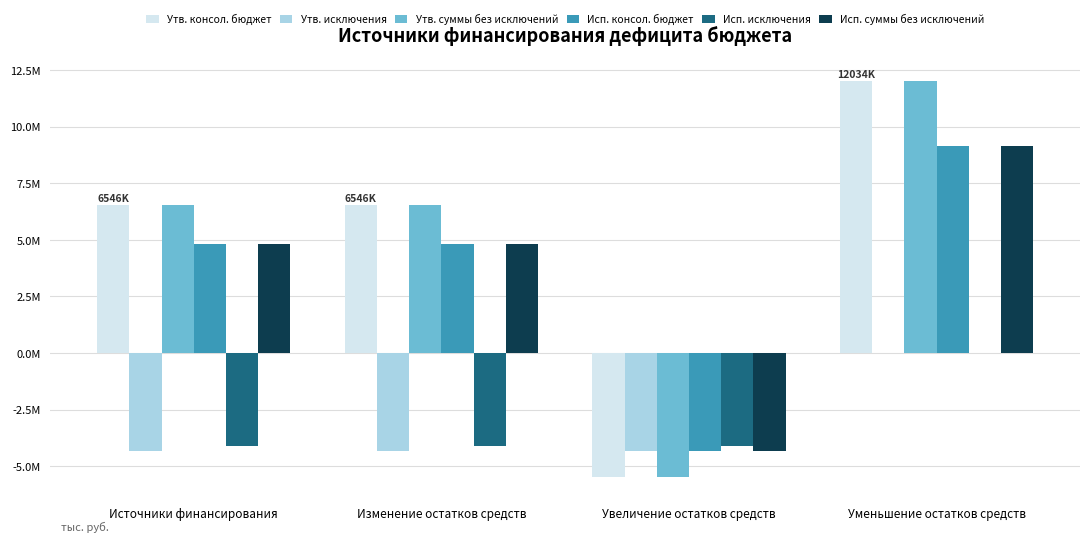

What are all the series names shown in the legend?

Утв. консол. бюджет, Утв. исключения, Утв. суммы без исключений, Исп. консол. бюджет, Исп. исключения, Исп. суммы без исключений